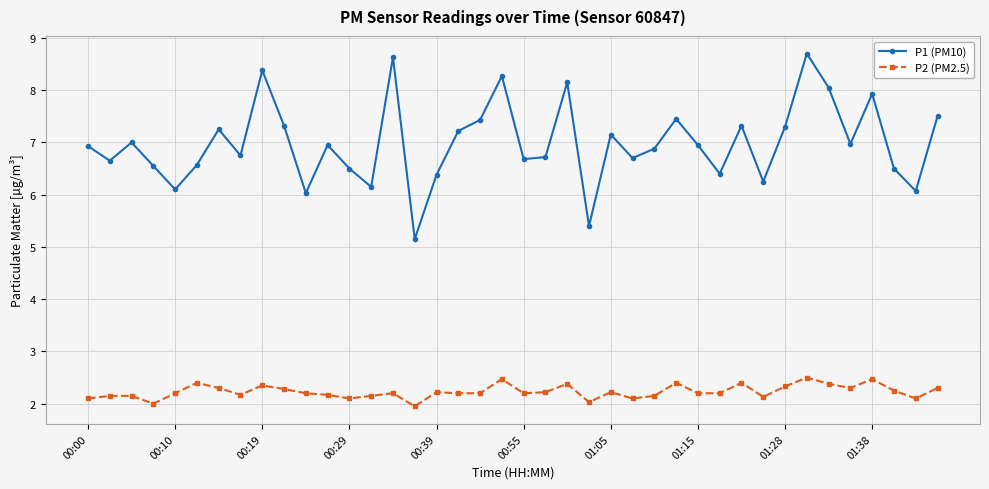

What is the difference between the second highest and minimum values in the P2 (PM2.5) series?

0.5